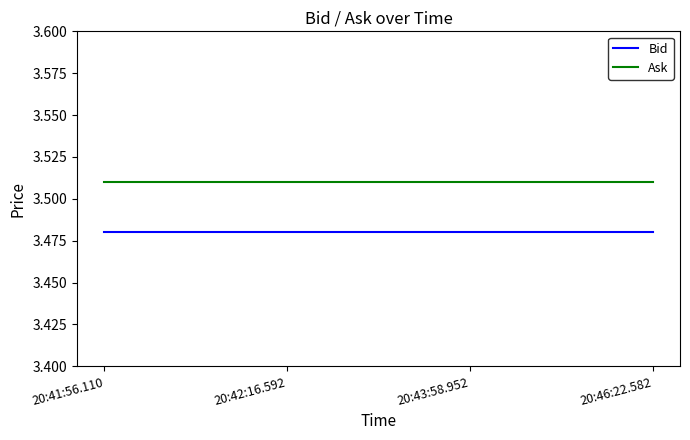

True or false: Ask has more than 1 points higher than both neighbors.

False